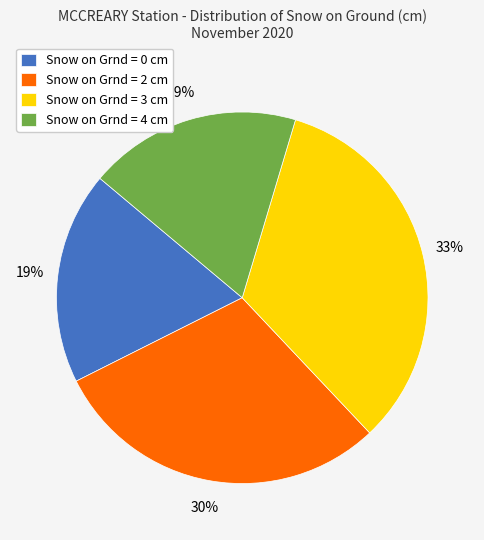

Do Snow on Grnd = 3 cm and Snow on Grnd = 0 cm together represent more than half of the pie?

Yes